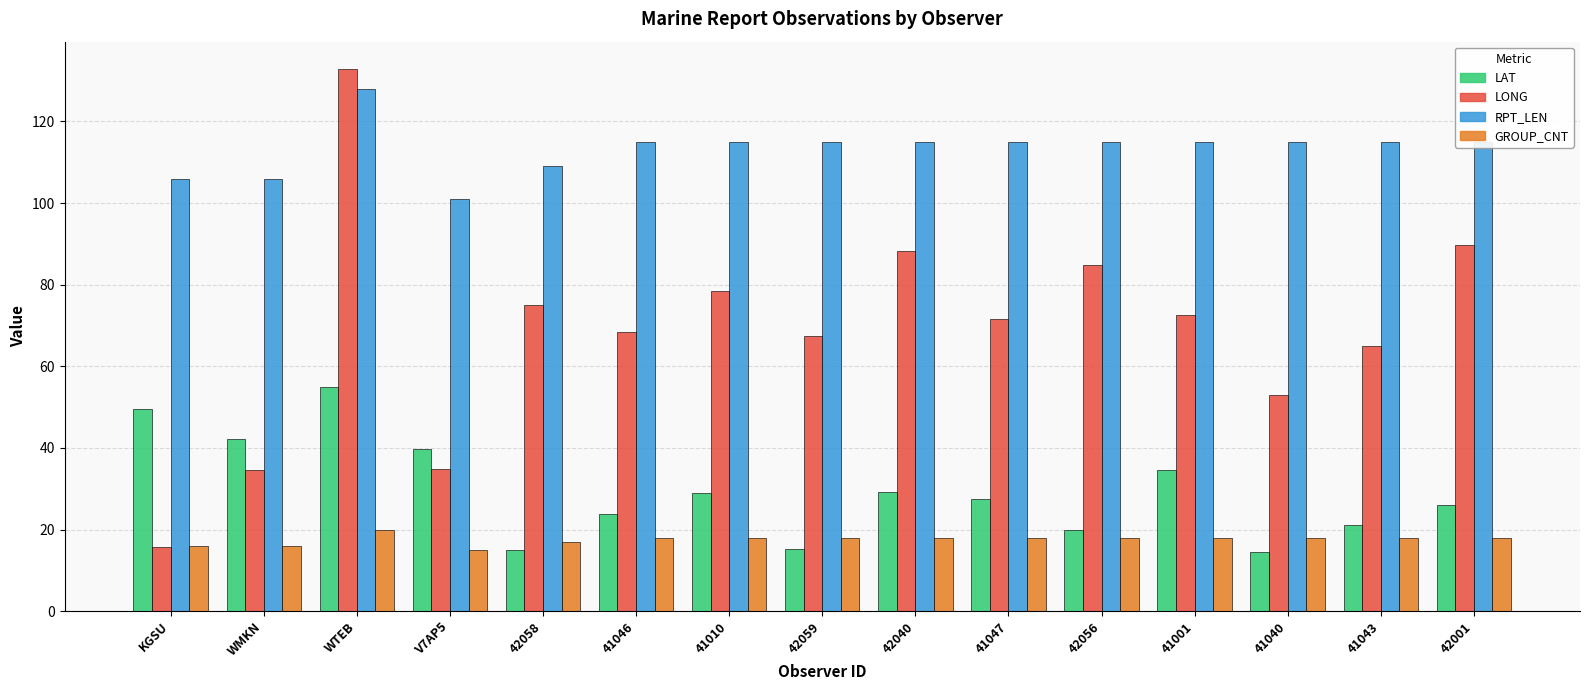

Is it true that GROUP_CNT equals 31.3 at 42040?

False